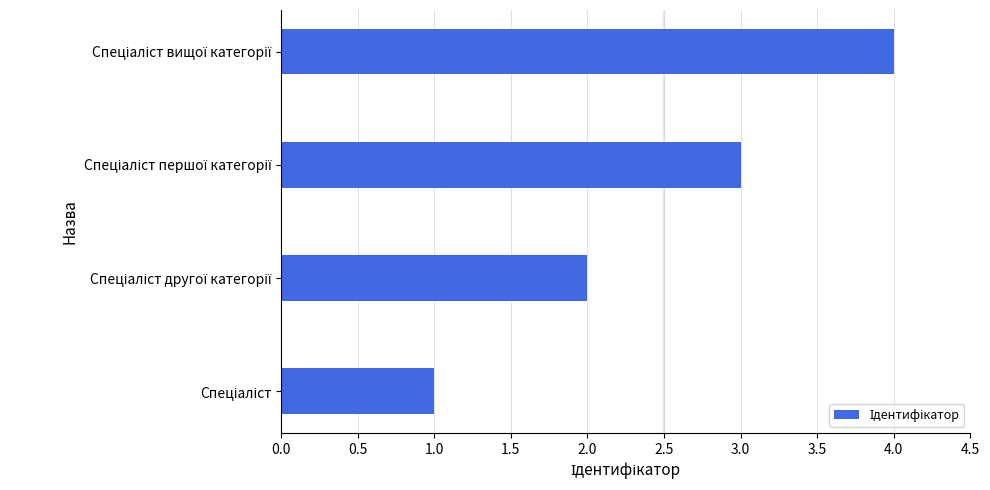

What is the maximum value shown in the chart?

4